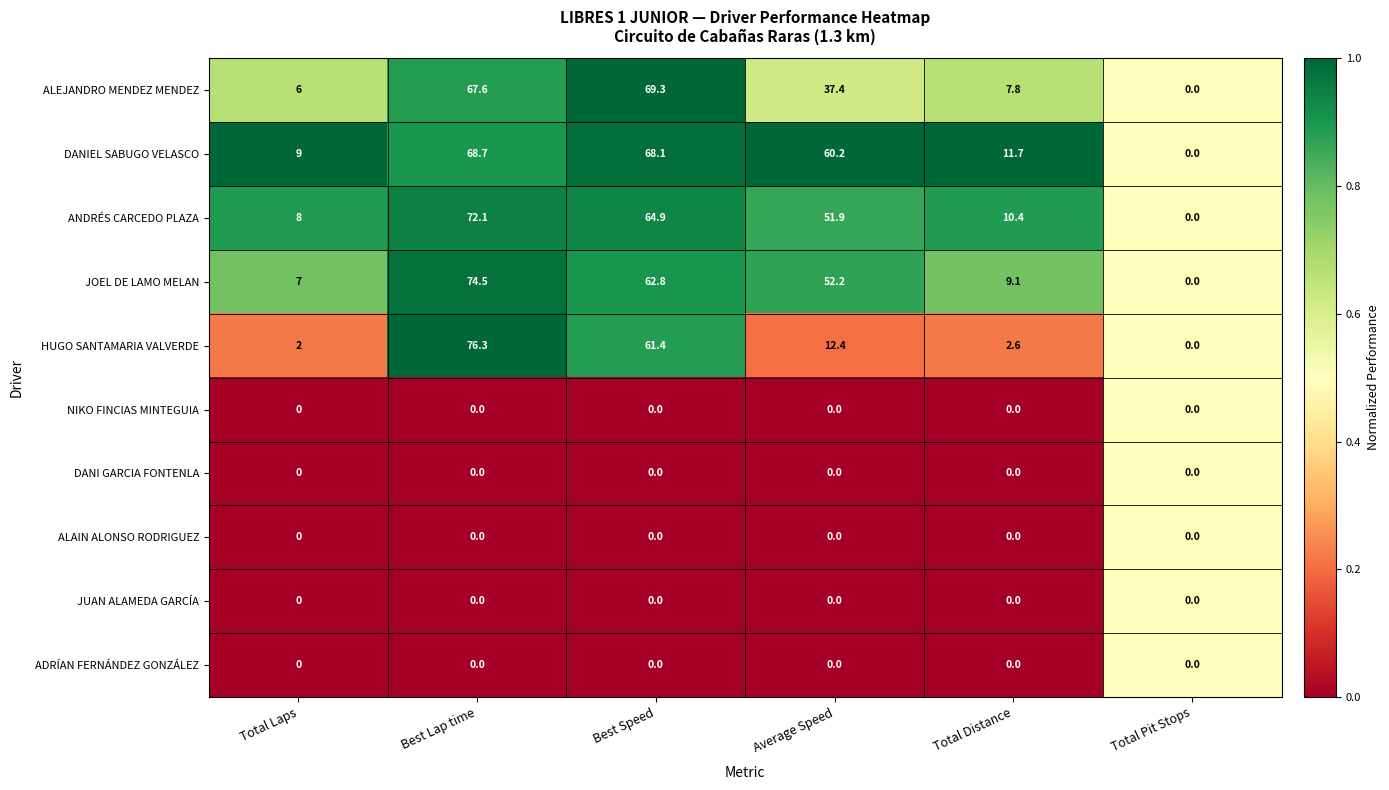

What is the total value across all series at Best Speed?

326.5